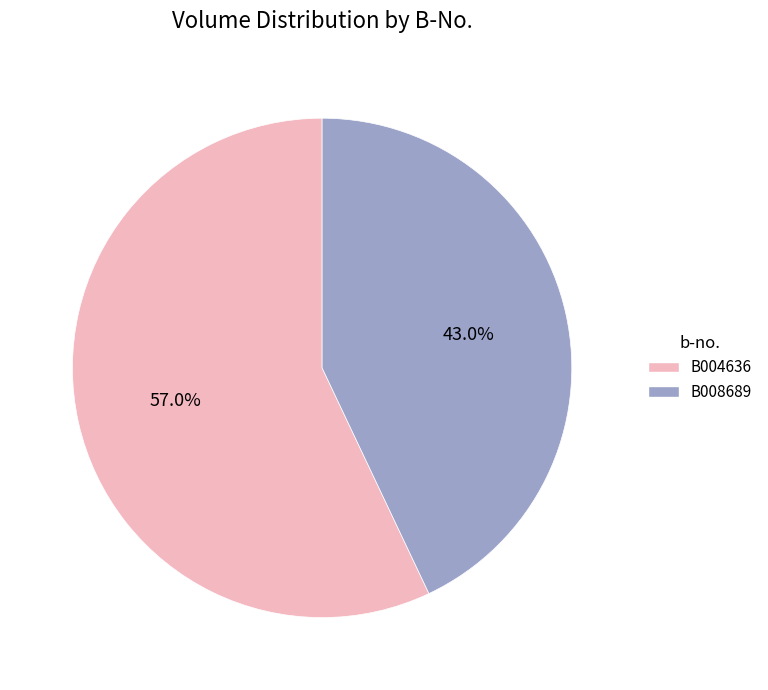

Which has a higher value, B008689 or B004636?

B004636